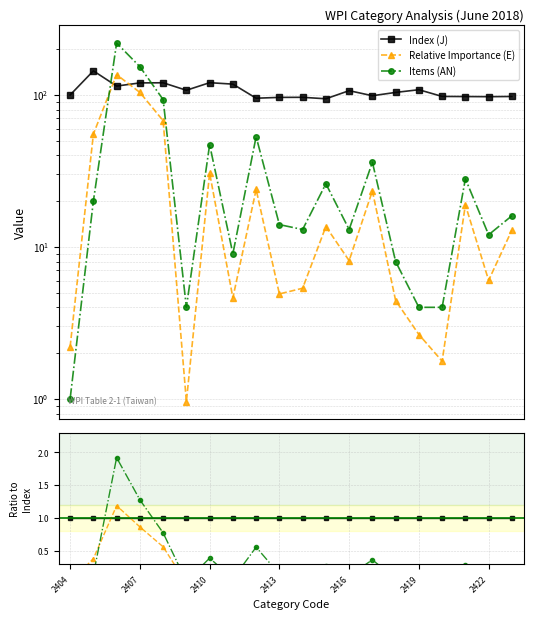

Does the chart display data point markers on the line(s)?

Yes